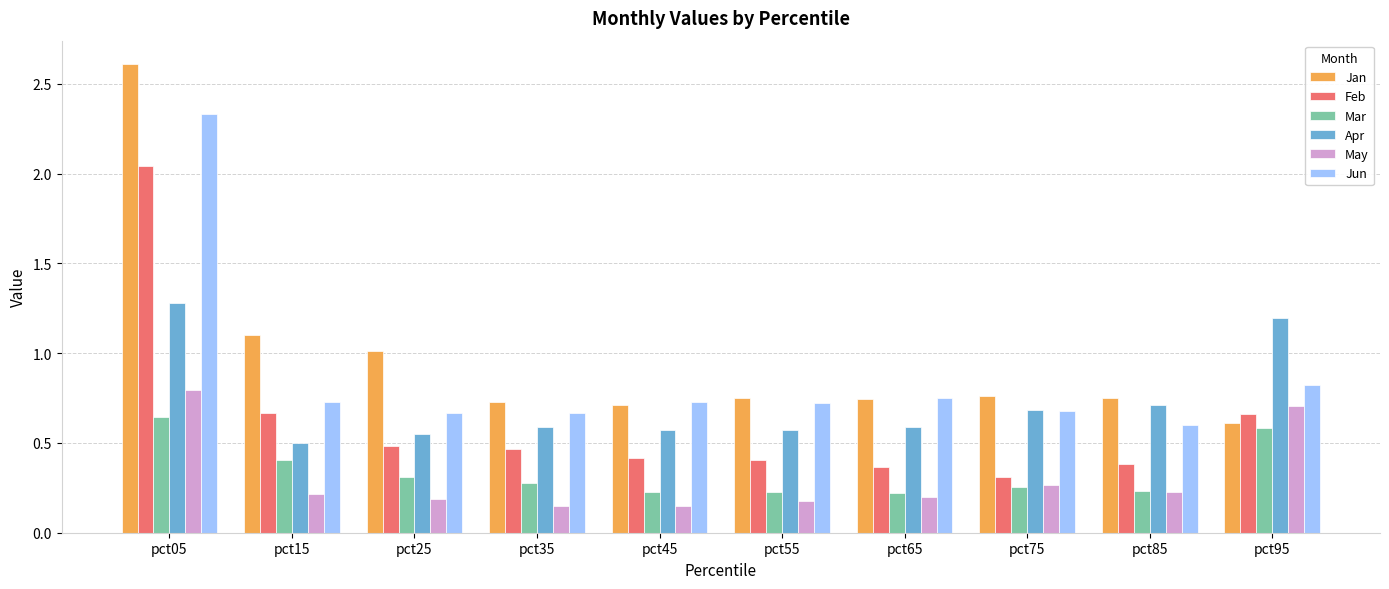

Rank the series by their maximum value, from lowest to highest.

Mar, May, Apr, Feb, Jun, Jan